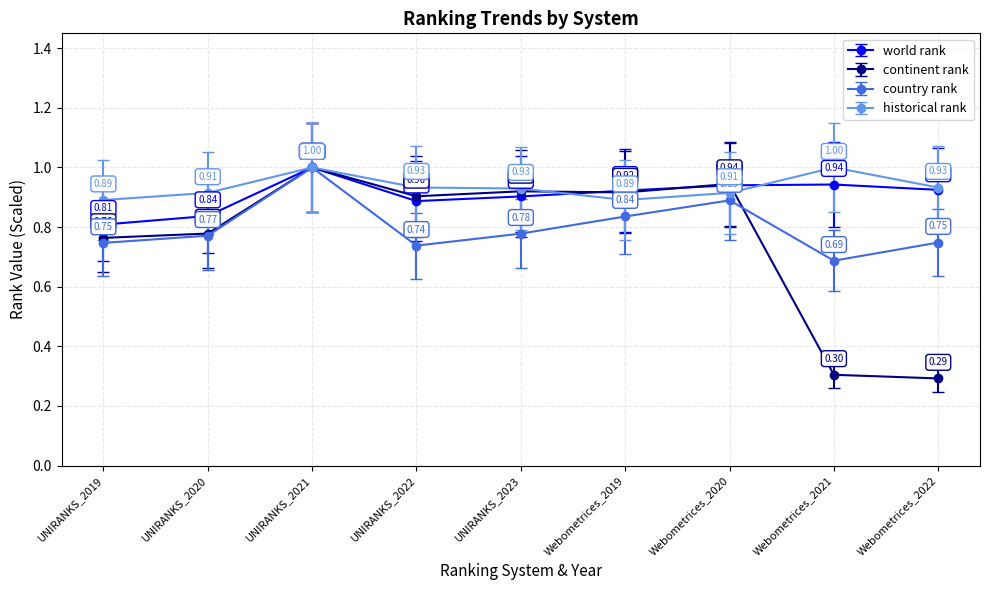

Which series ends up on top after the final intersection of continent rank and country rank?

country rank